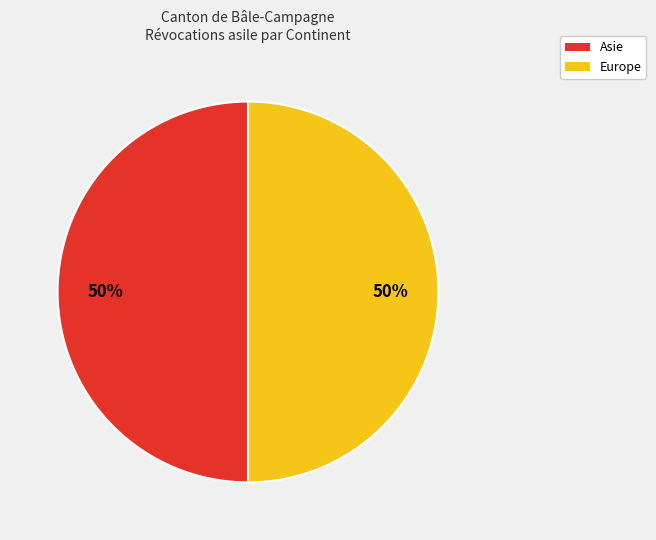

To the nearest percent, what is the average slice percentage?

50%